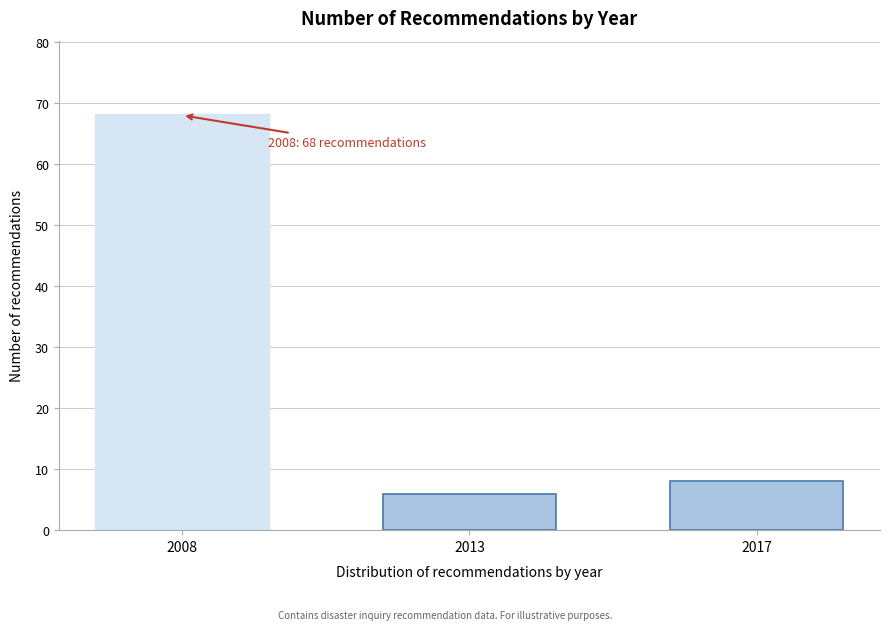

Reading left to right, list all the values displayed in this chart.

68	6	8